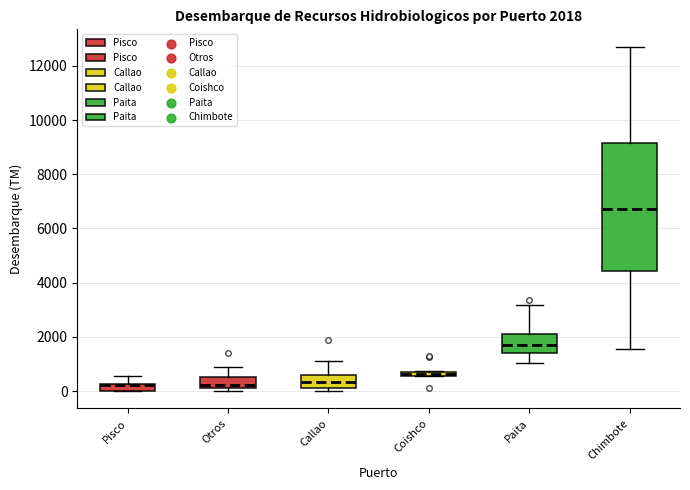

Which box has the highest median line?

Chimbote